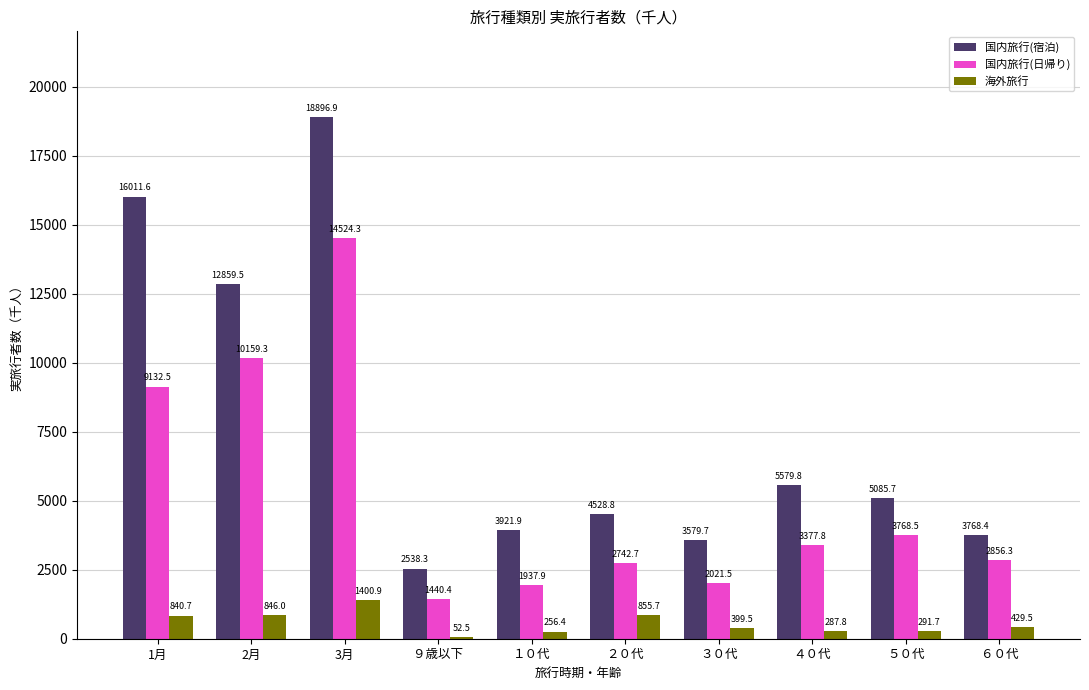

Is it true that 海外旅行 equals 287.8 at ４０代?

True